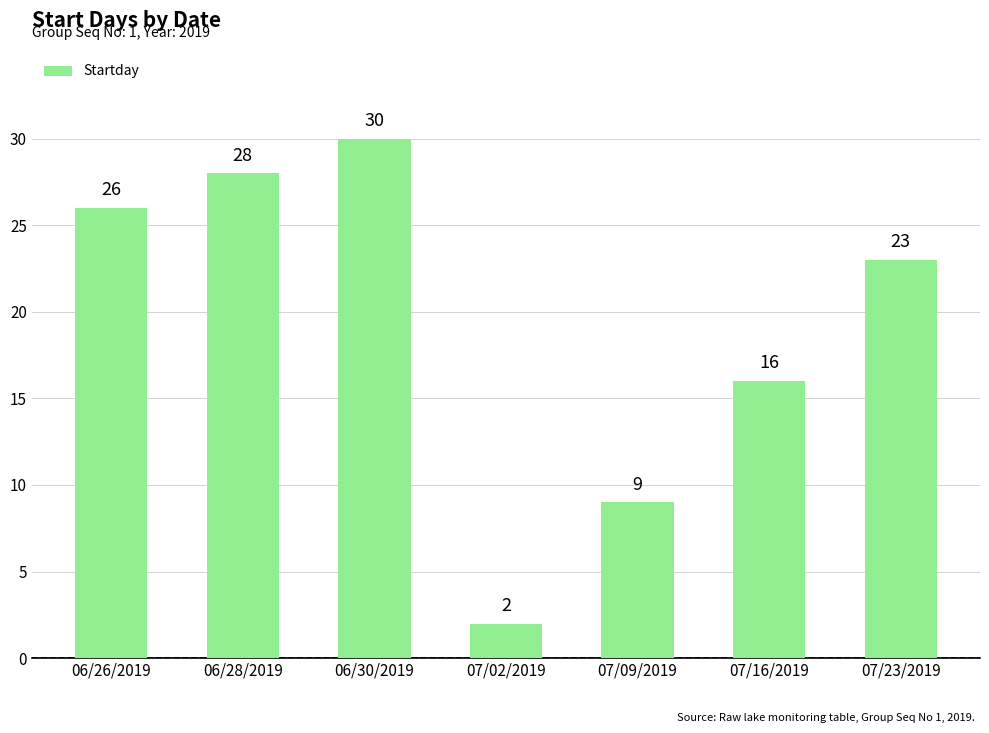

Where is the data nearest to the value 16?

07/16/2019